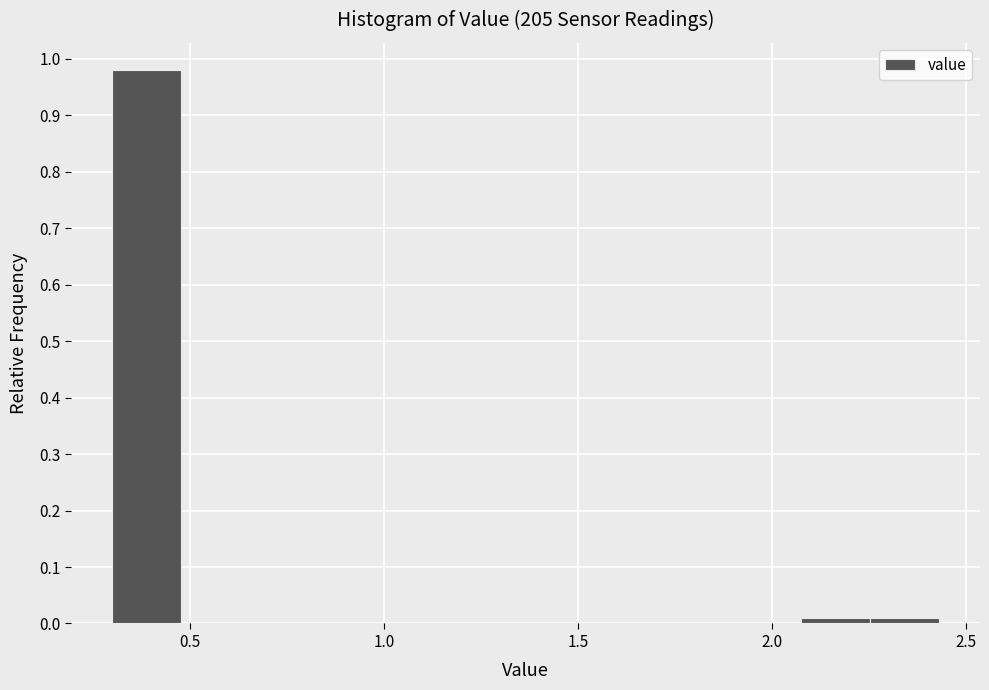

Around what value on the x-axis is the tallest bar? Give the approximate position of its centre, as read against the axis.

0.40